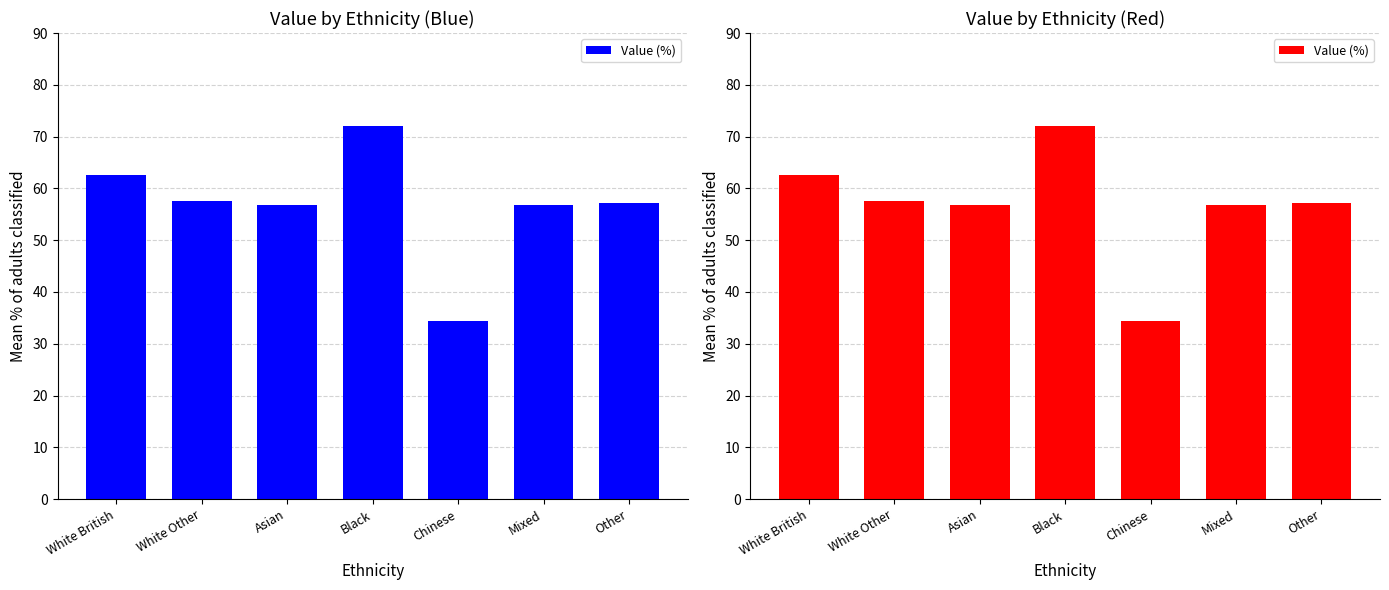

How many distinct data groups are displayed?

1